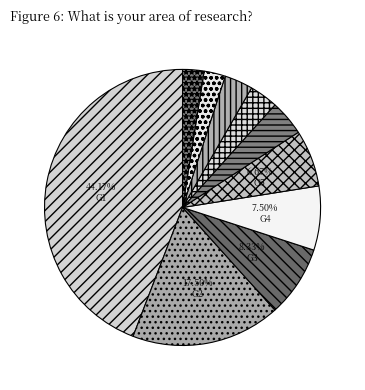

How many slices are in this pie chart?

10